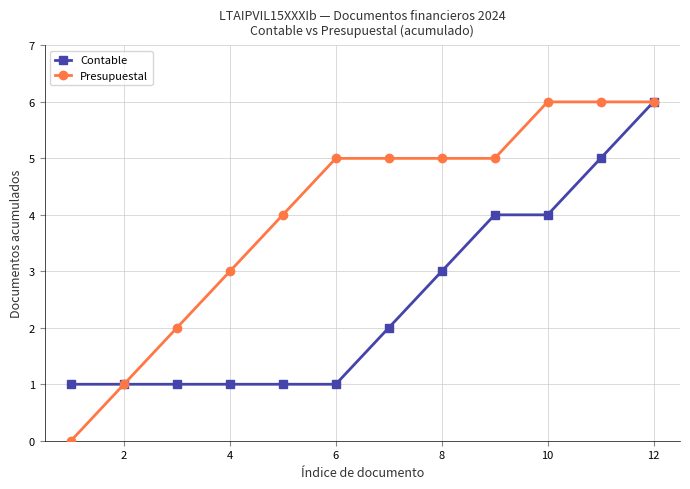

Which series has the largest range (max minus min)?

Presupuestal